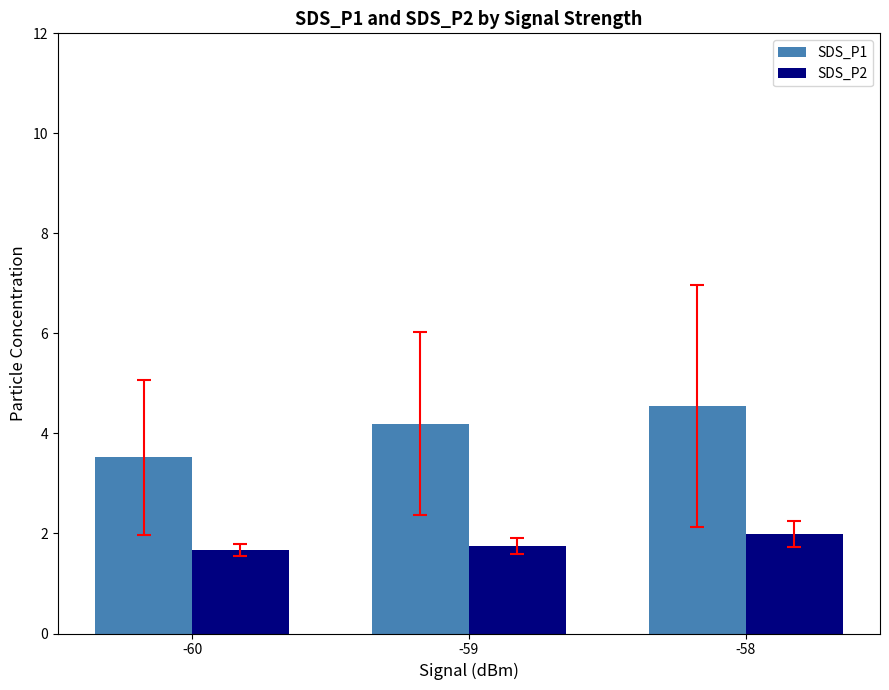

Reading left to right, transcribe all the data shown in this chart.

SDS_P1: 3.5	4.2	4.6
SDS_P2: 1.7	1.7	2.0